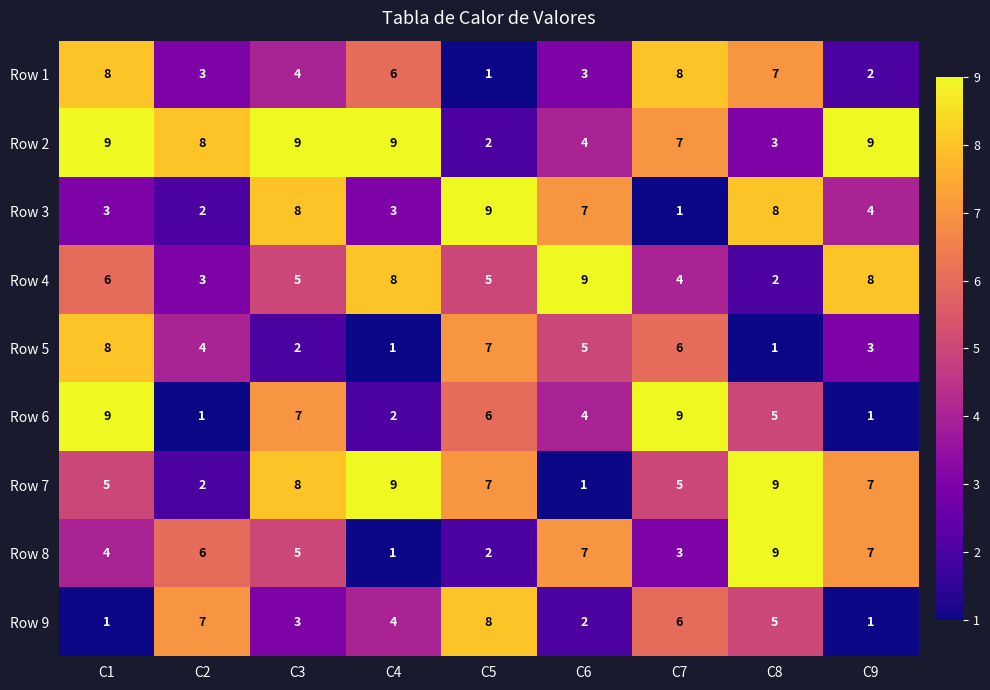

Count the number of categories in the chart.

9